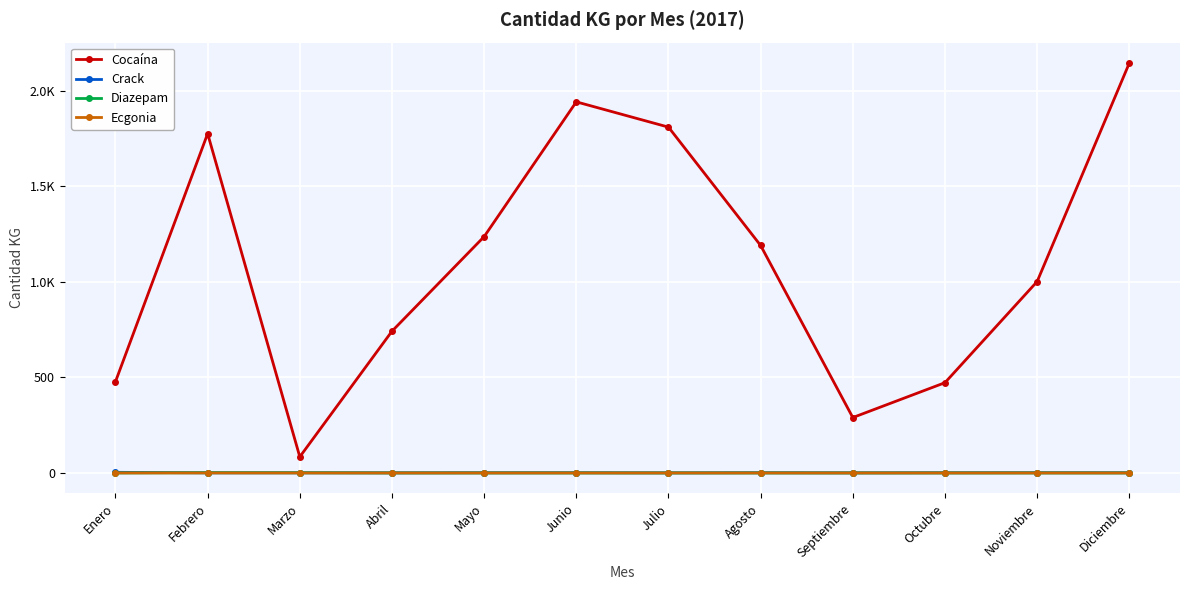

What is the average value of the Cocaína series?

1096.6